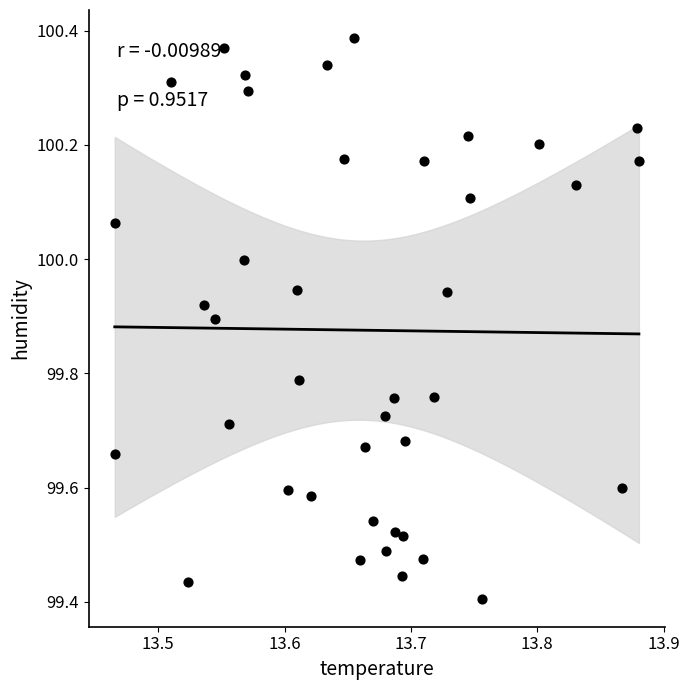

What is the range of X values (max minus min)?

0.4